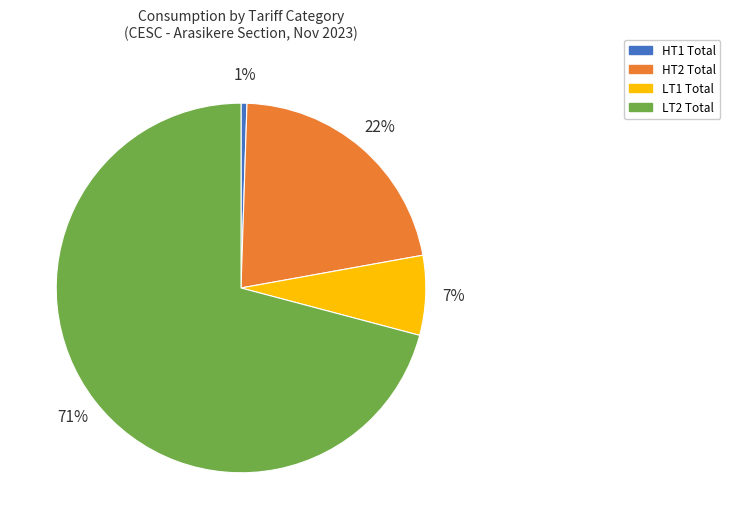

Approximately how many times larger is the value at LT1 Total compared to LT2 Total?

0.1